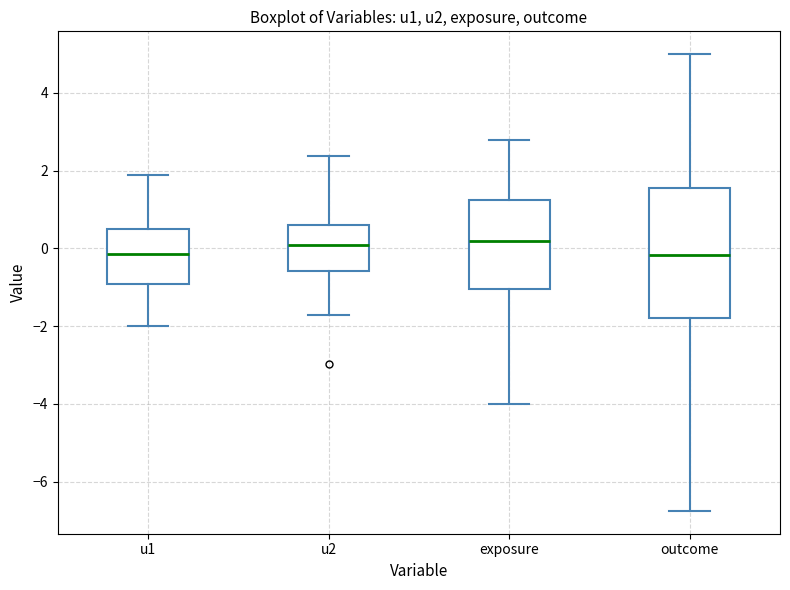

Which box is the tallest, from its lower edge to its upper edge?

outcome